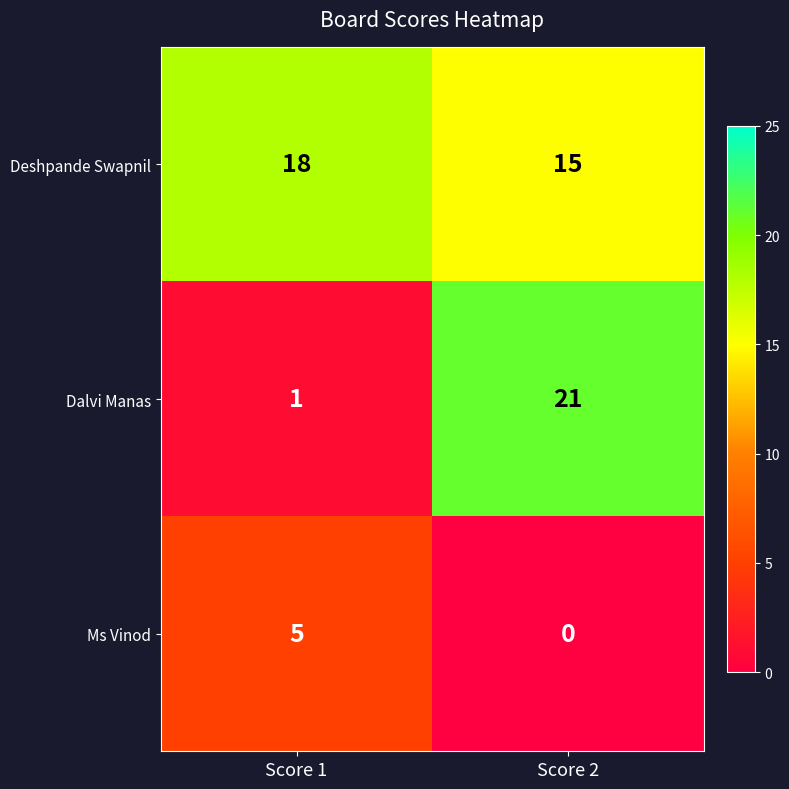

The Ms Vinod series shows -2 at Score 2. True or false?

False